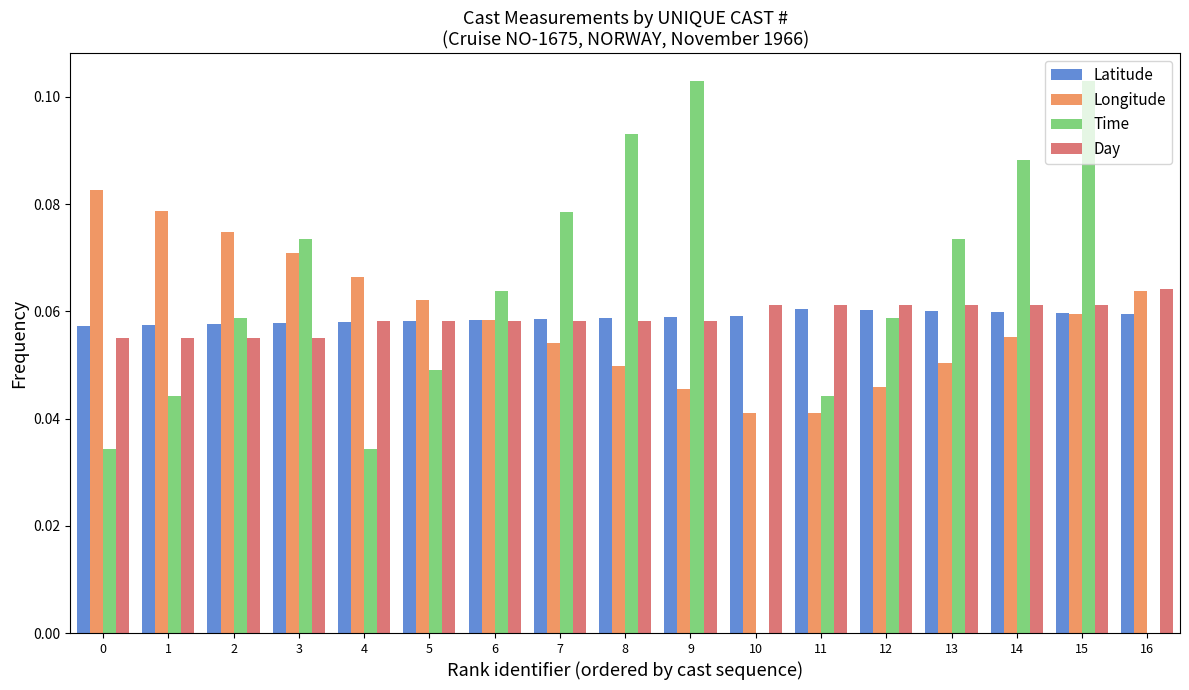

The Latitude series shows 0.0 at 14. True or false?

False